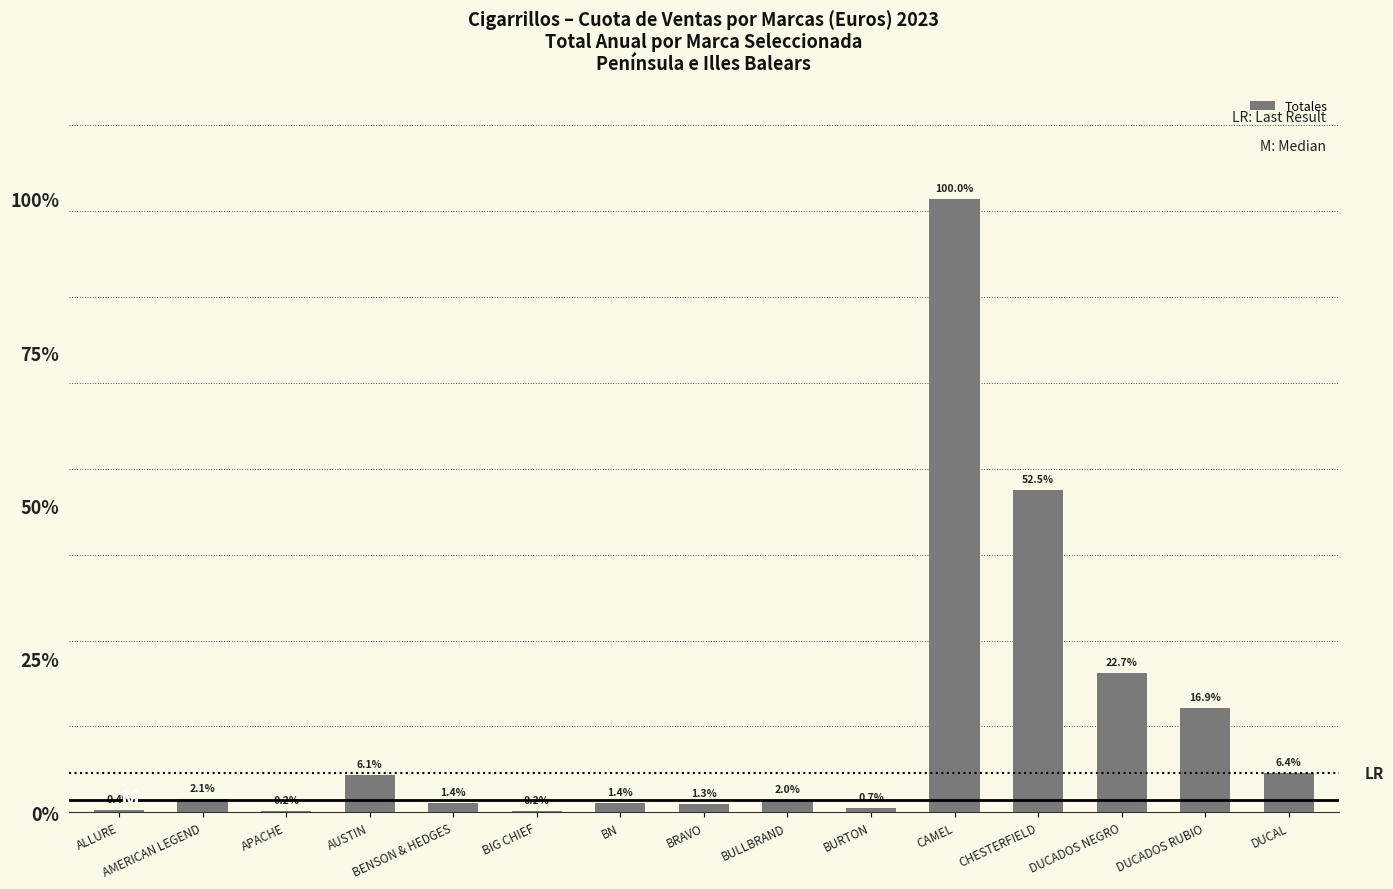

Between DUCADOS NEGRO and AUSTIN, which is larger?

DUCADOS NEGRO